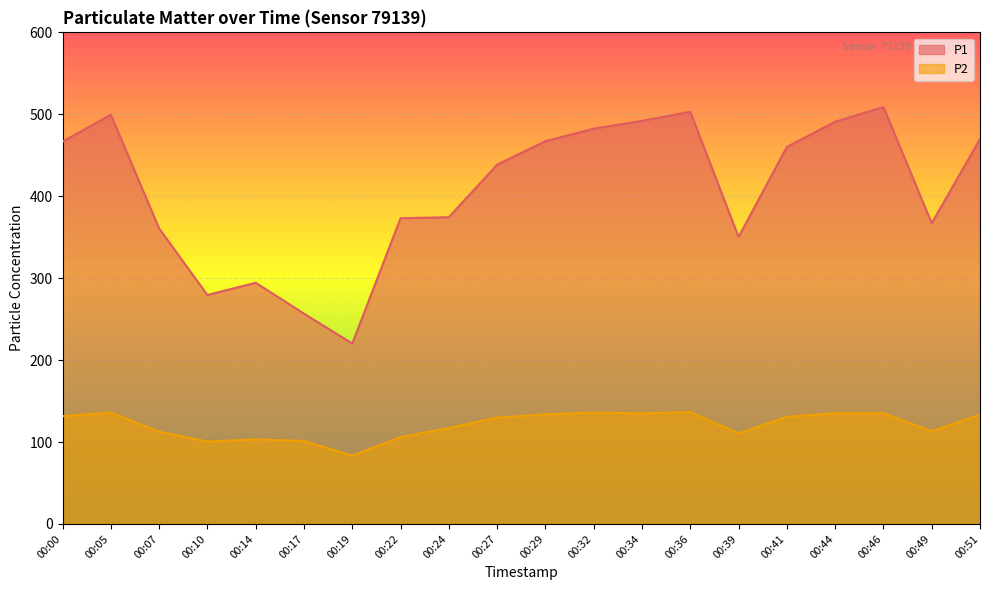

Reading left to right, transcribe all the data shown in this chart.

P1: 466.6	499.5	360.7	279.4	294.4	256.7	220.2	373.1	374.4	438.5	467.2	482.4	492.0	503.1	350.3	460.1	490.9	508.8	367.1	469.8
P2: 131.6	135.9	112.7	100.5	103.2	101.3	83.4	106.0	117.1	129.8	133.7	135.9	134.9	136.6	110.5	130.8	135.2	135.2	113.1	133.3